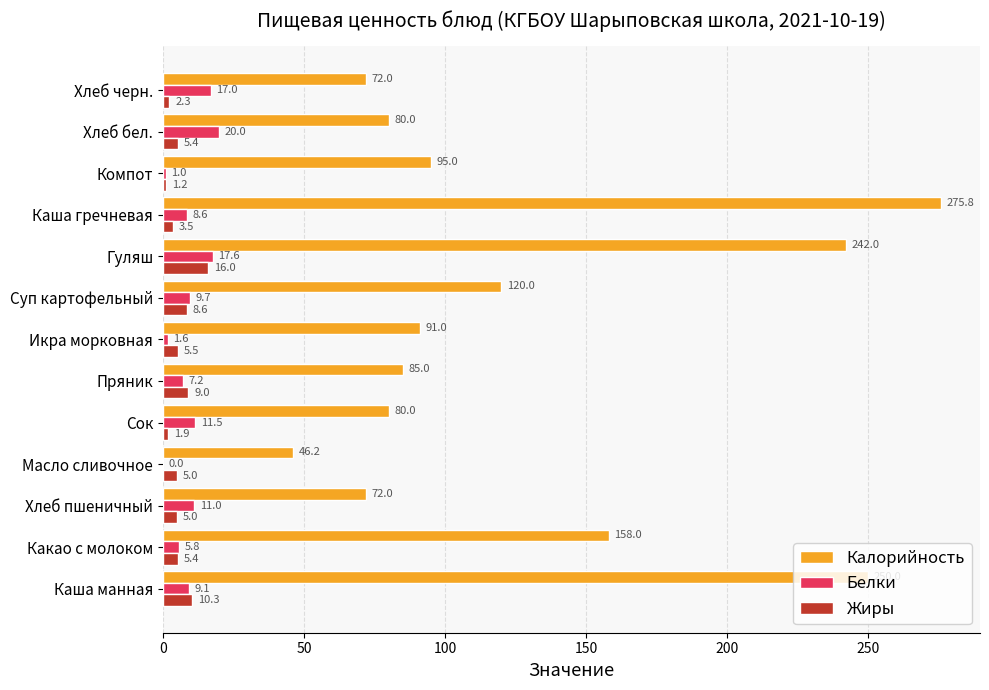

Which series has the largest range (max minus min)?

Калорийность